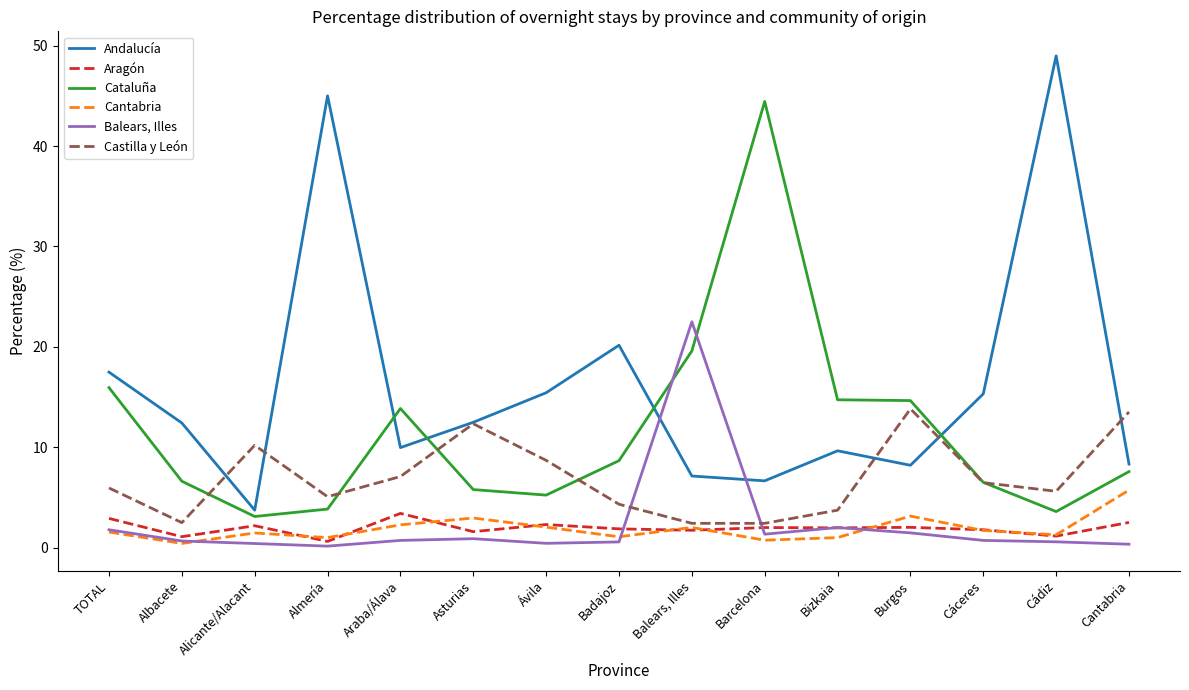

What is the difference between the maximum and minimum values in the Castilla y León series?

11.4